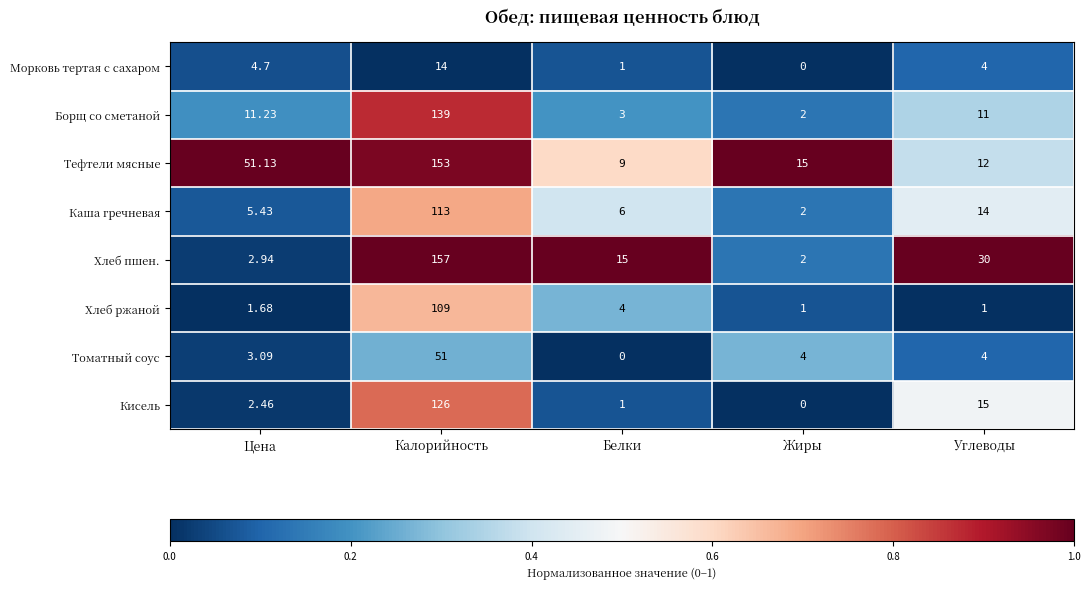

Which category has the highest value in the Хлеб ржаной series?

Калорийность